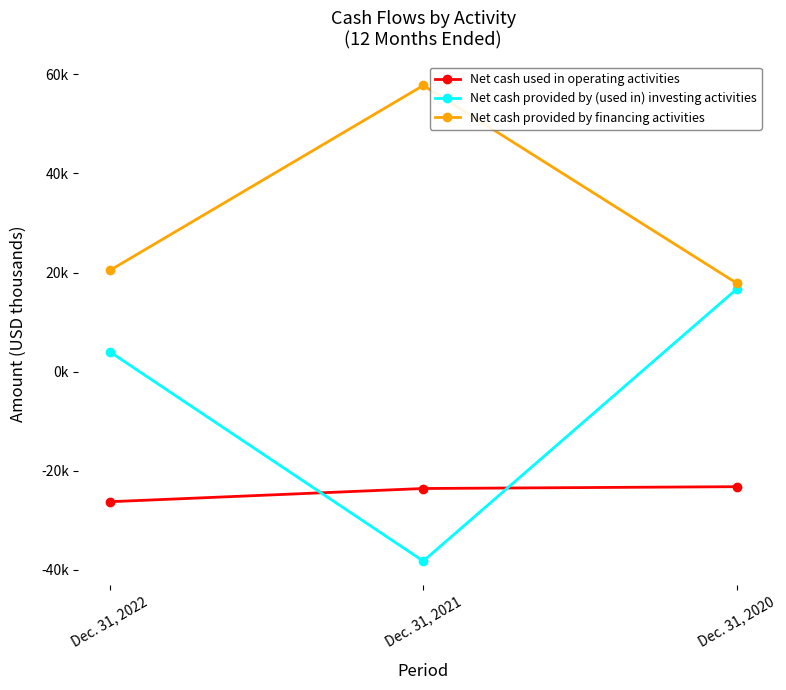

Is this an area chart (filled region under the line)?

No